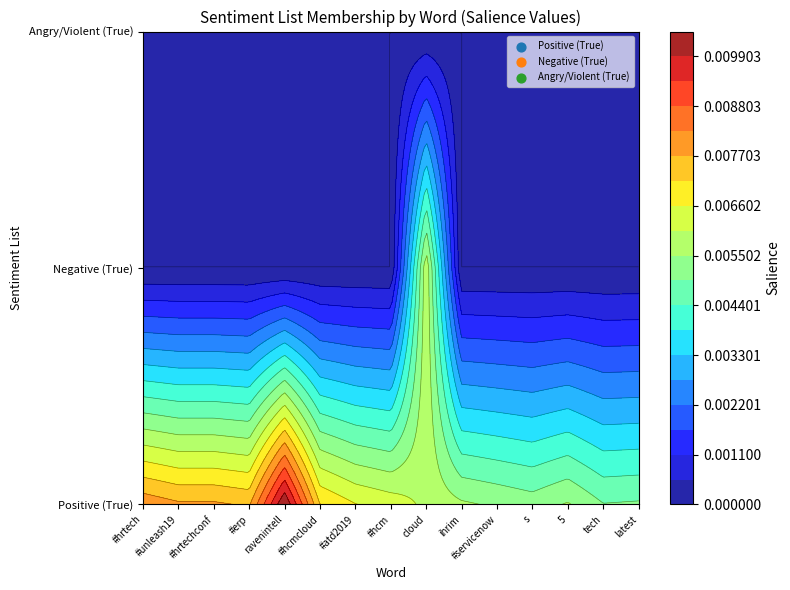

Rank the series by their maximum value, from lowest to highest.

Angry/Violent (True), Negative (True), Positive (True)